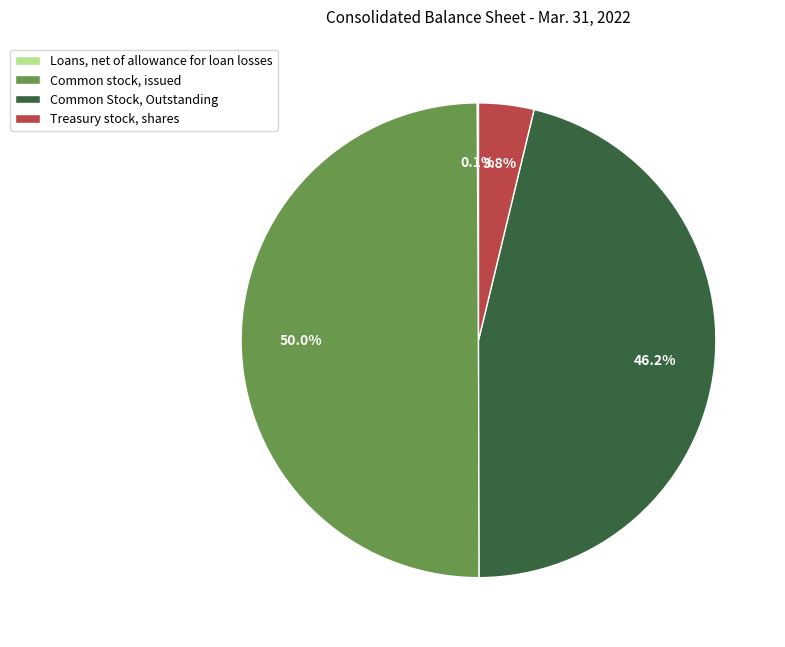

Does Treasury stock, shares represent more than half of the total?

No